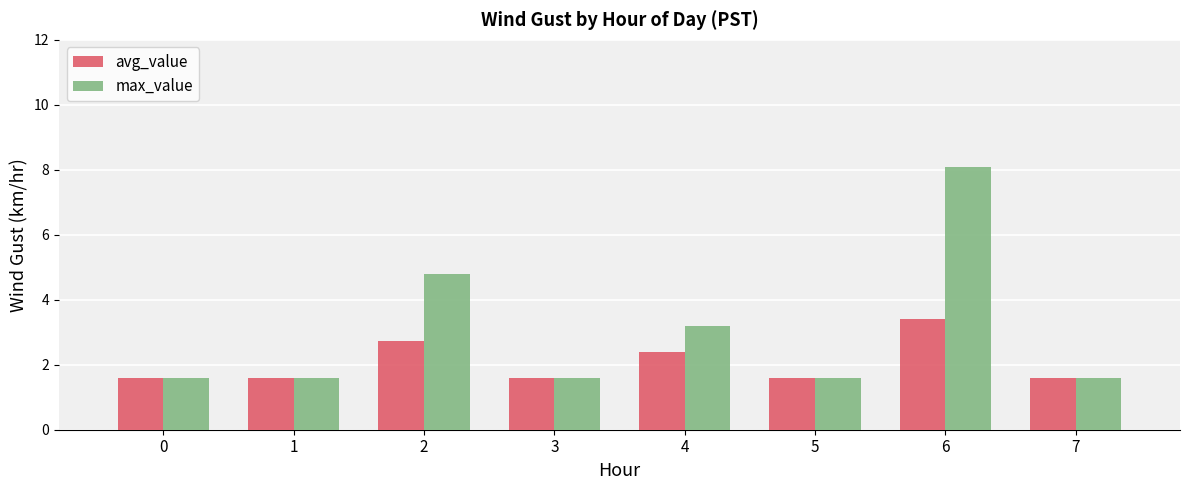

What is the total value across all series at 3?

3.2